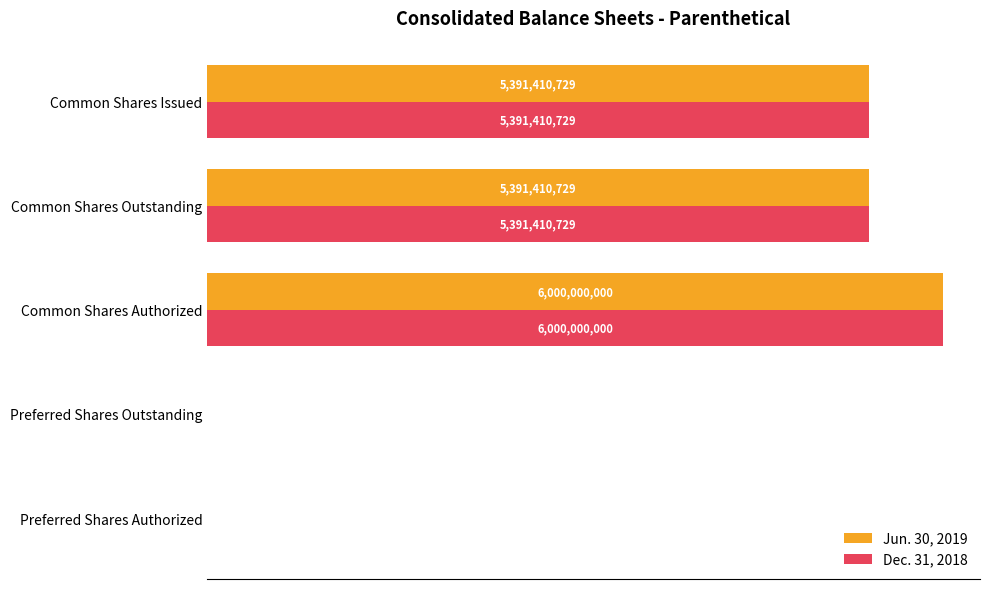

What is the greatest value displayed?

6000000000